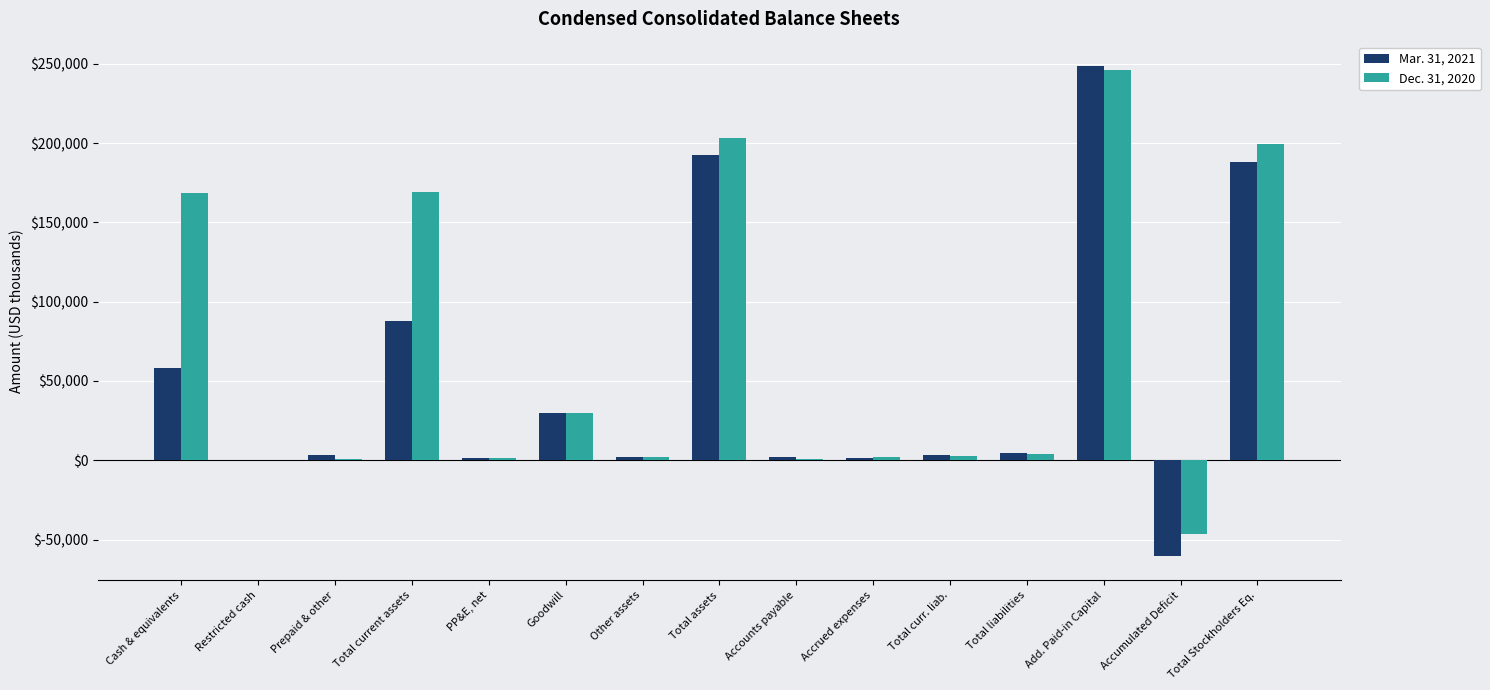

Between Other assets and Accumulated Deficit, which series saw the biggest shift?

Mar. 31, 2021